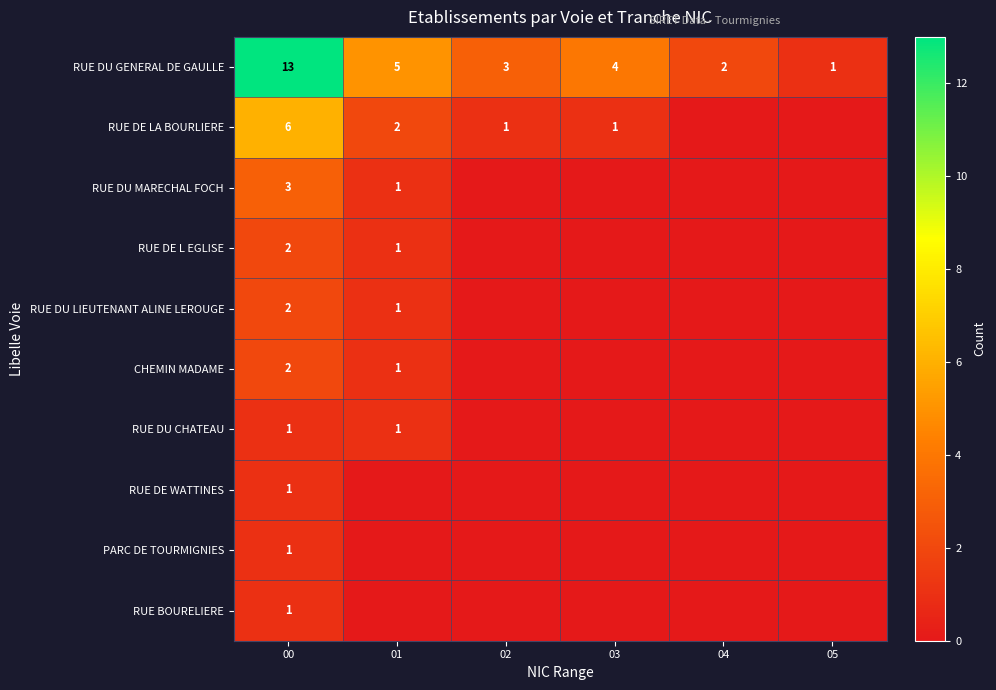

What is the sum of the RUE DE LA BOURLIERE values at 00 and 02?

7